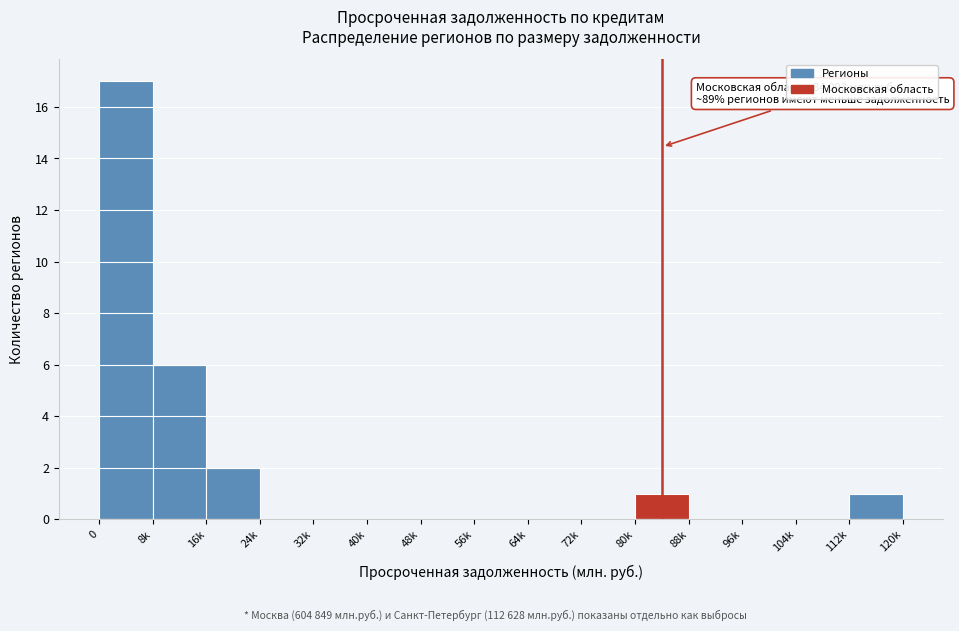

Reading right to left, list all the values displayed in this chart.

112k=1	104k=0	96k=0	88k=0	80k=1	72k=0	64k=0	56k=0	48k=0	40k=0	32k=0	24k=0	16k=2	8k=6	0=17